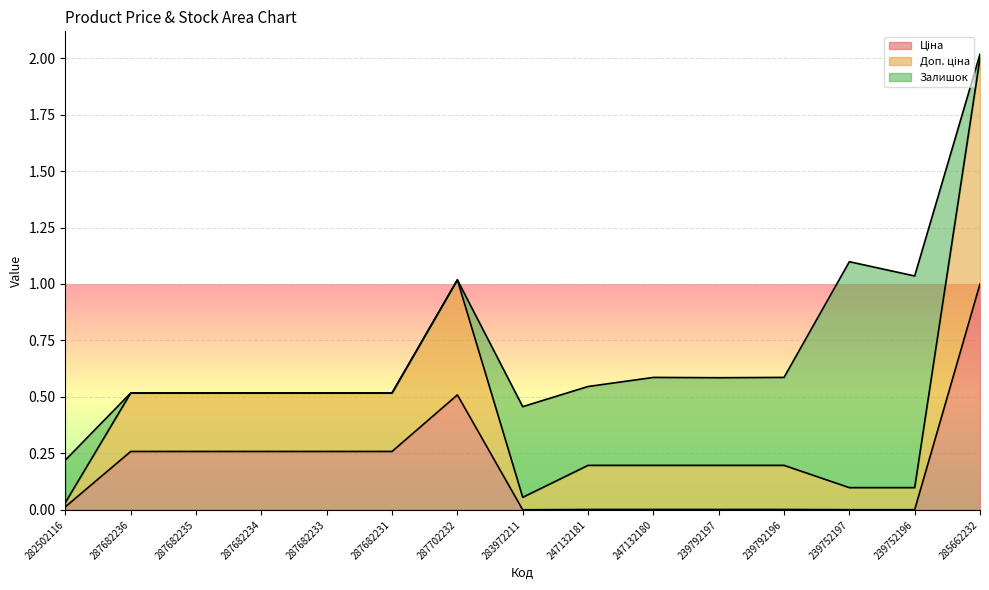

Where is the first local minimum for Ціна?

283972211